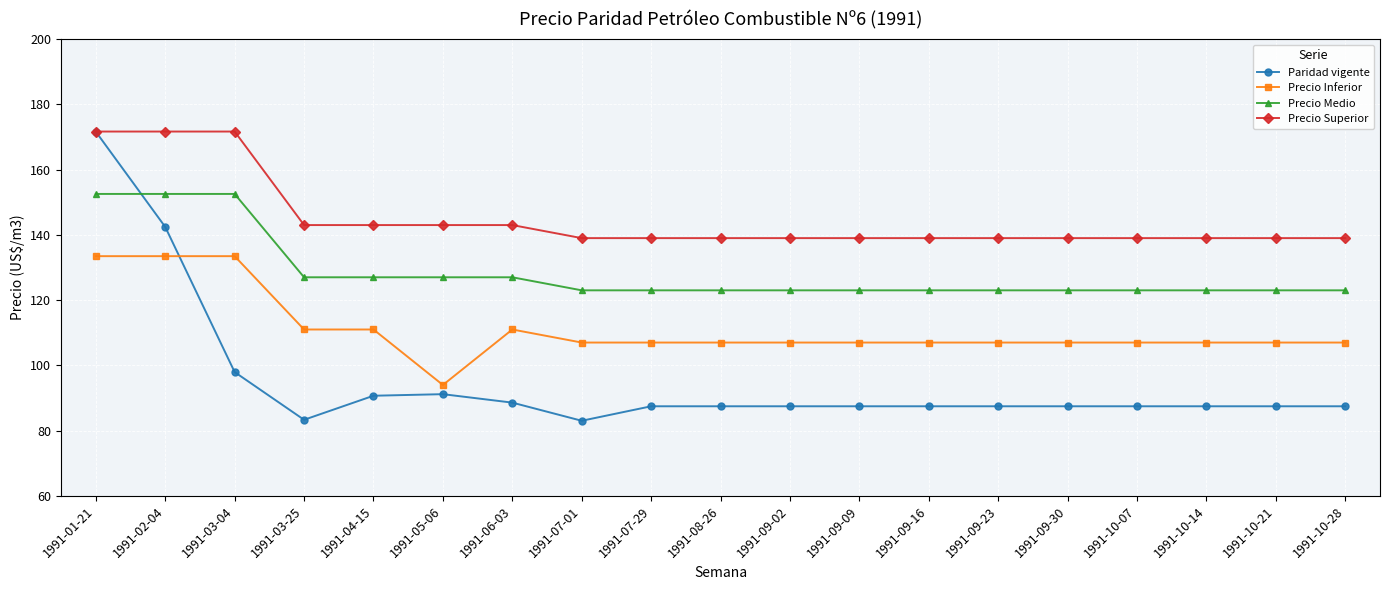

What is the lowest value of the Paridad vigente series?

83.0